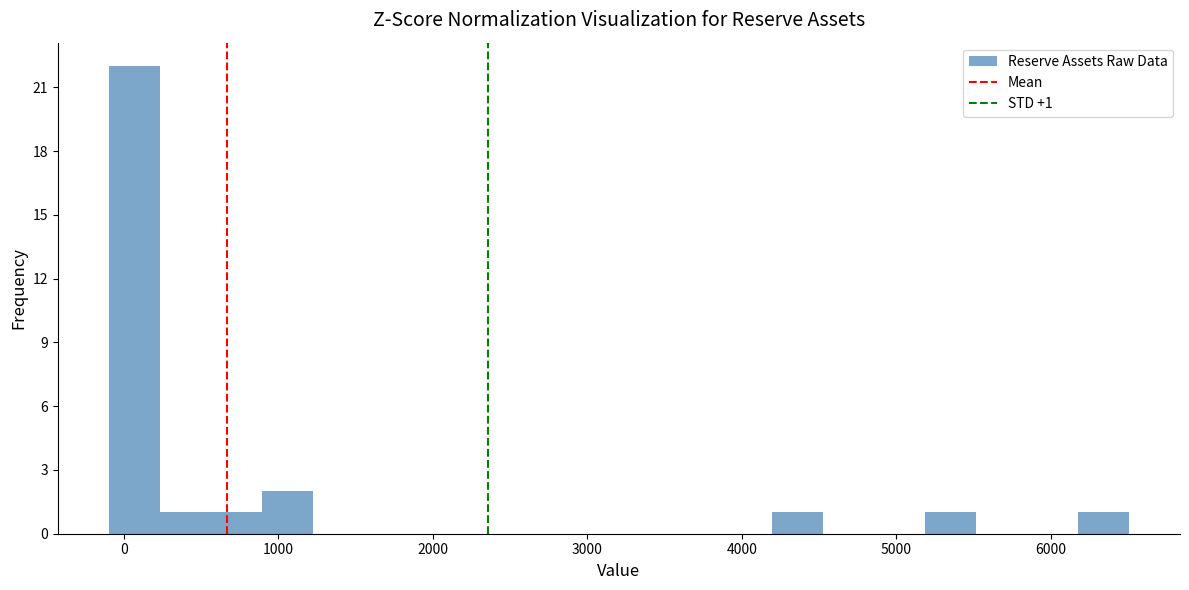

Around what value on the x-axis is the tallest bar? Give the approximate position of its centre, as read against the axis.

100